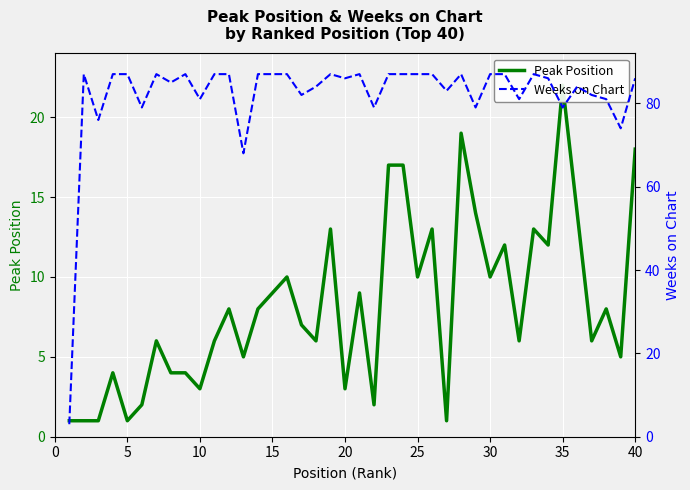

List the series in order of their overall mean, highest first.

Weeks on Chart, Peak Position